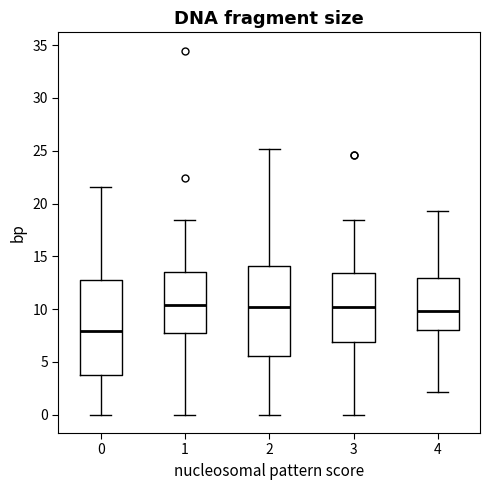

Reading left to right, read every box against the y-axis: the position of its median line, the range the box covers, and the ends of its whiskers. The values are not printed on the chart, so give them approximately, as read against the axis.

0: median 8.0, box 4.0 to 13.0, whiskers 0.0 to 21.5
1: median 10.5, box 7.5 to 13.5, whiskers 0.0 to 18.5
2: median 10.0, box 5.5 to 14.0, whiskers 0.0 to 25.0
3: median 10.0, box 7.0 to 13.5, whiskers 0.0 to 18.5
4: median 10.0, box 8.0 to 13.0, whiskers 2.0 to 19.5